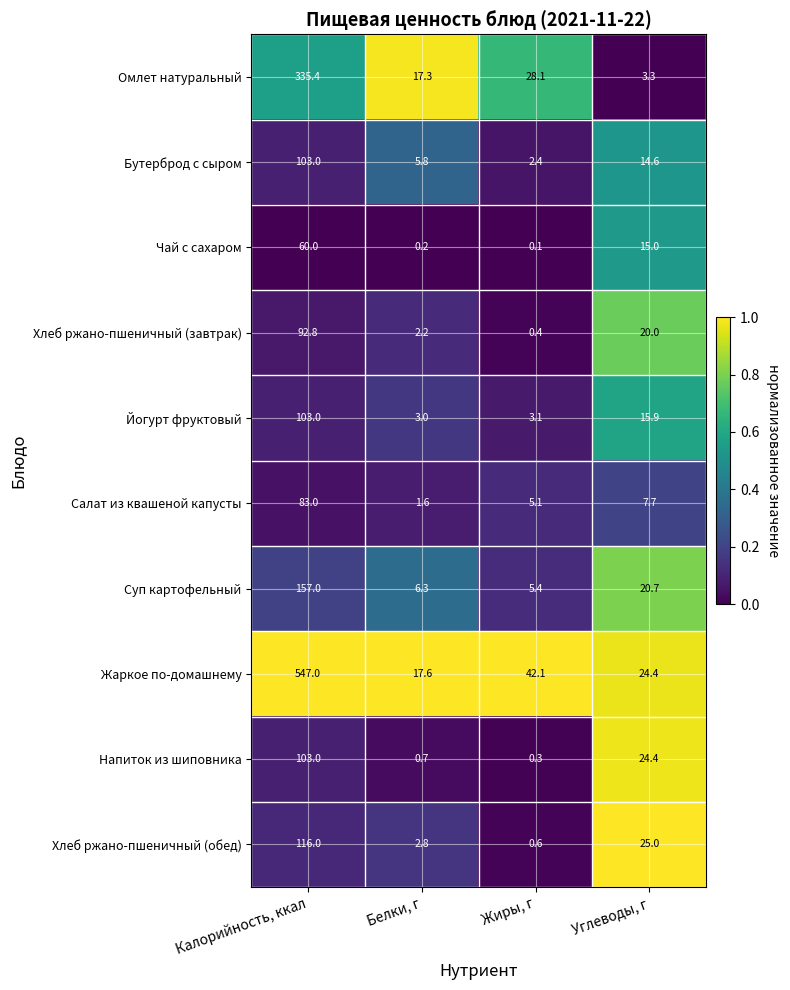

What is the difference between the Жаркое по-домашнему values at Белки, г and Калорийность, ккал?

529.4